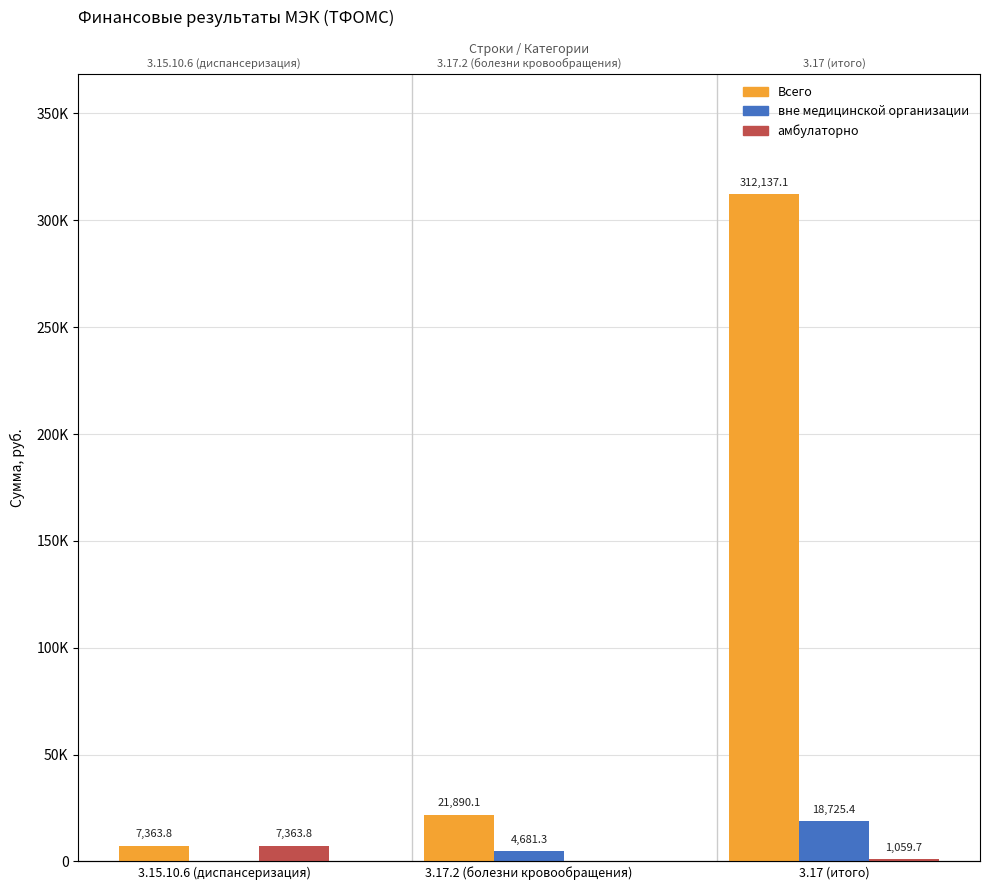

How many categories are shown in the chart?

3